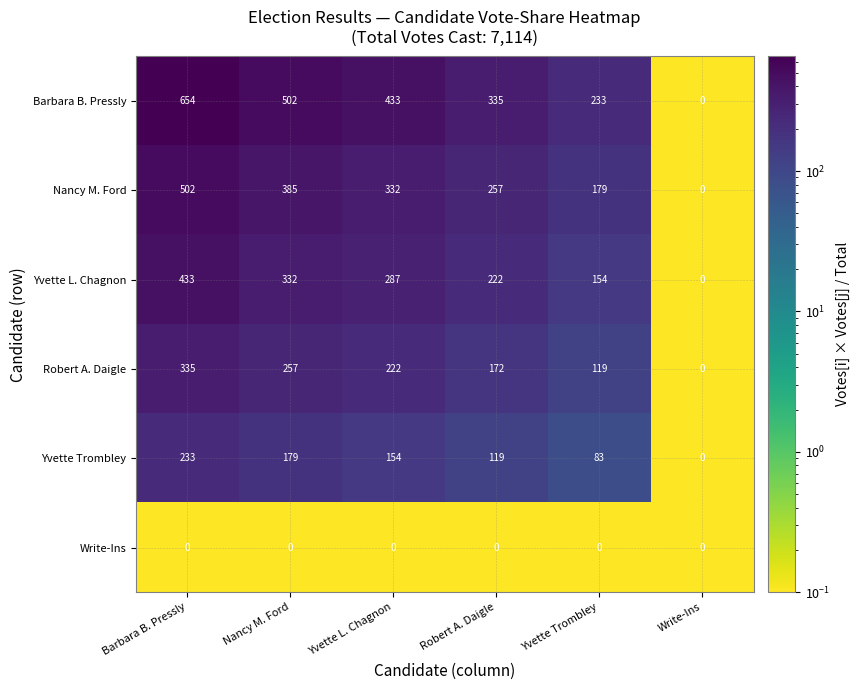

How many data points in Yvette Trombley are less than 154?

3